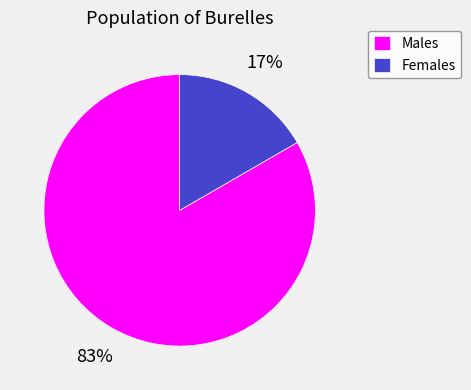

What is the smallest slice in the pie chart?

Females